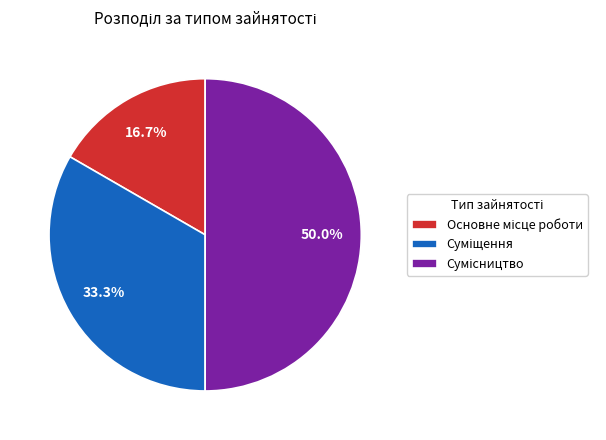

How many segments does this pie chart have?

3